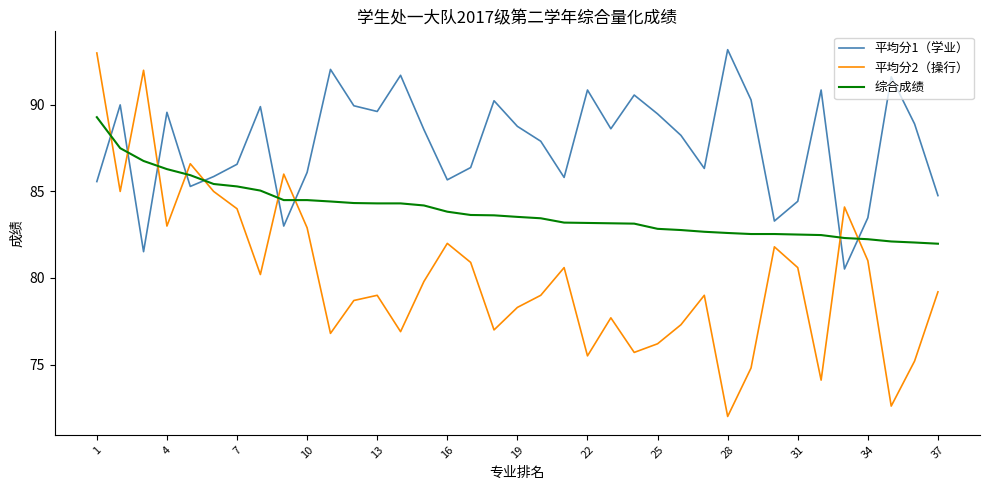

Is this an area chart (filled region under the line)?

No